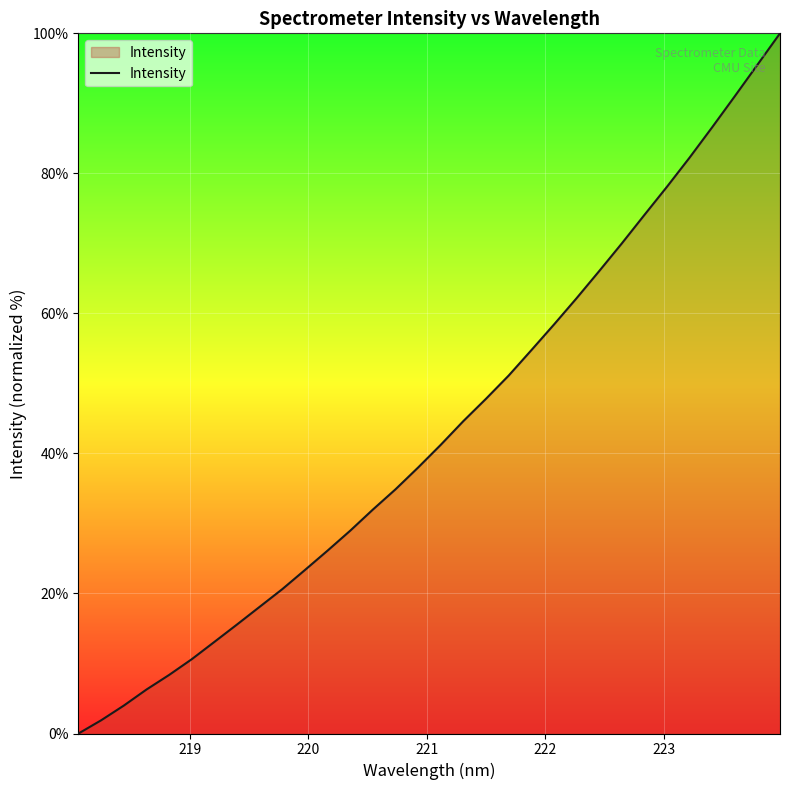

Does the chart display data point markers on the line(s)?

No